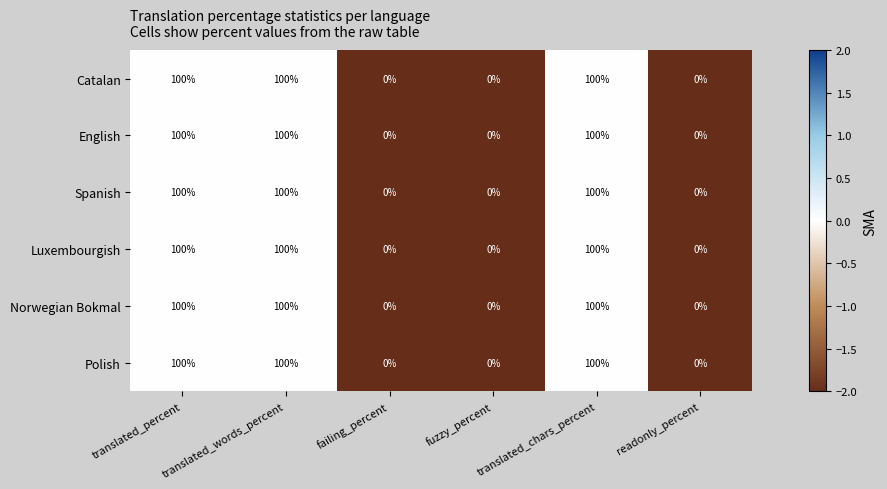

At how many categories does at least one series exceed 30?

3